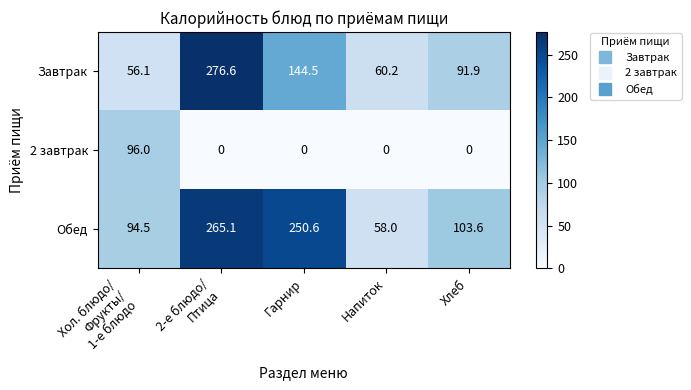

Which series has the widest spread of values?

Завтрак